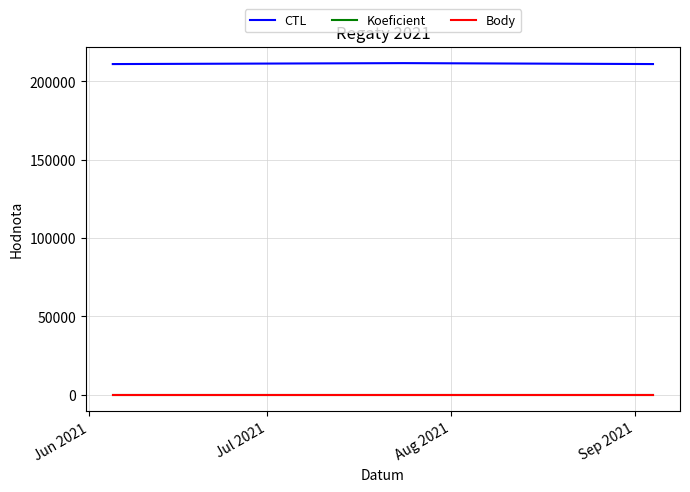

Is this an area chart (filled region under the line)?

No